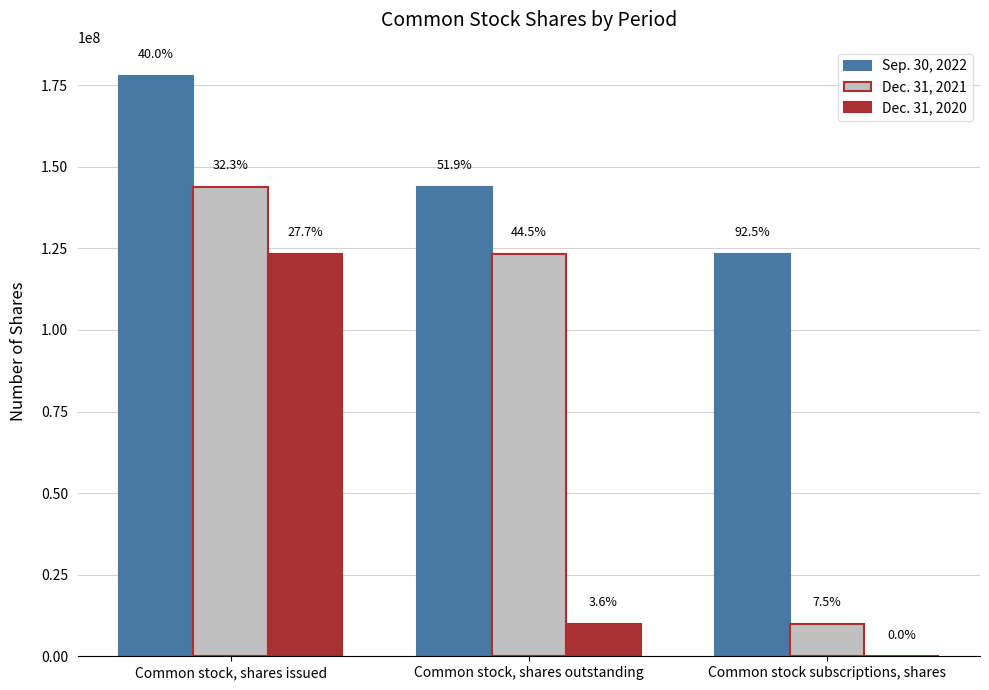

Are the bars grouped side by side (vs. stacked)?

Yes